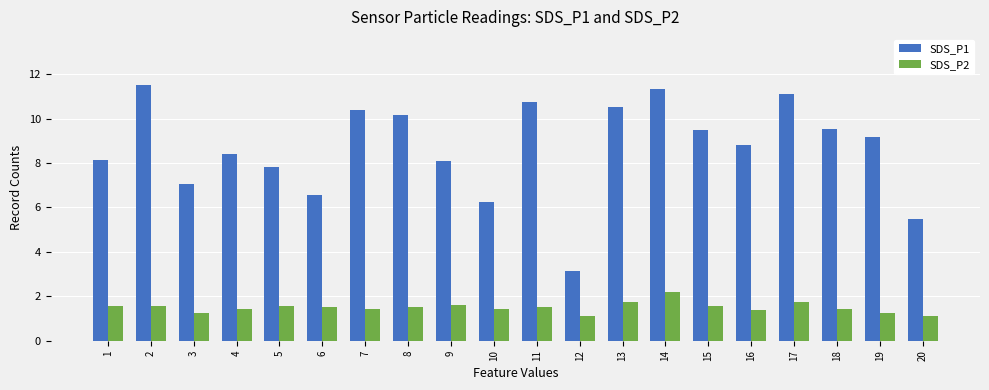

Which series changed the most between 12 and 17?

SDS_P1